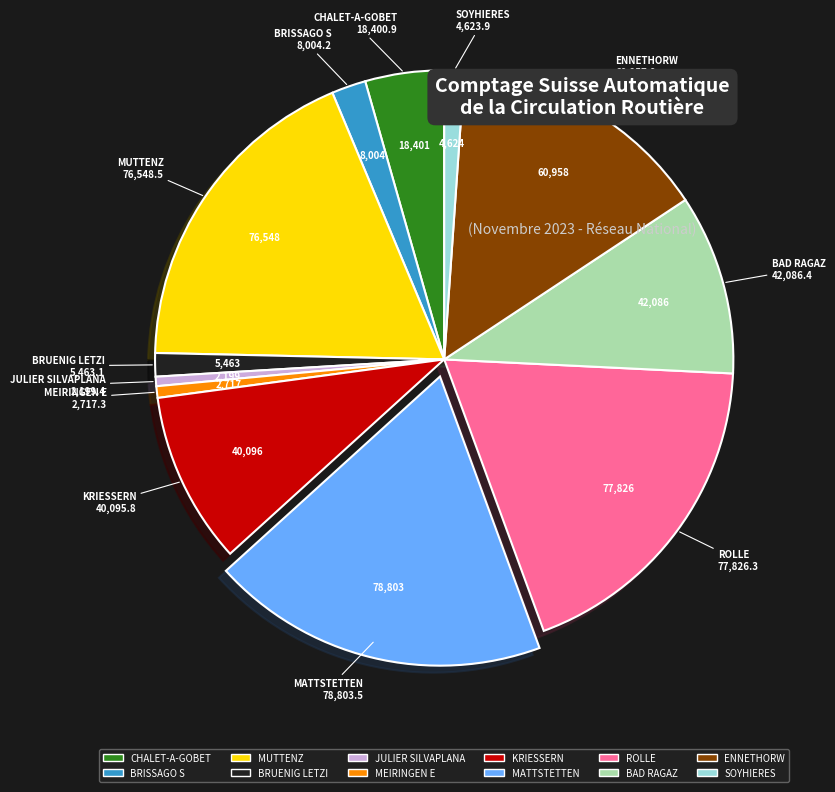

What is the ratio of the value at MATTSTETTEN to the value at MEIRINGEN E?

29.0